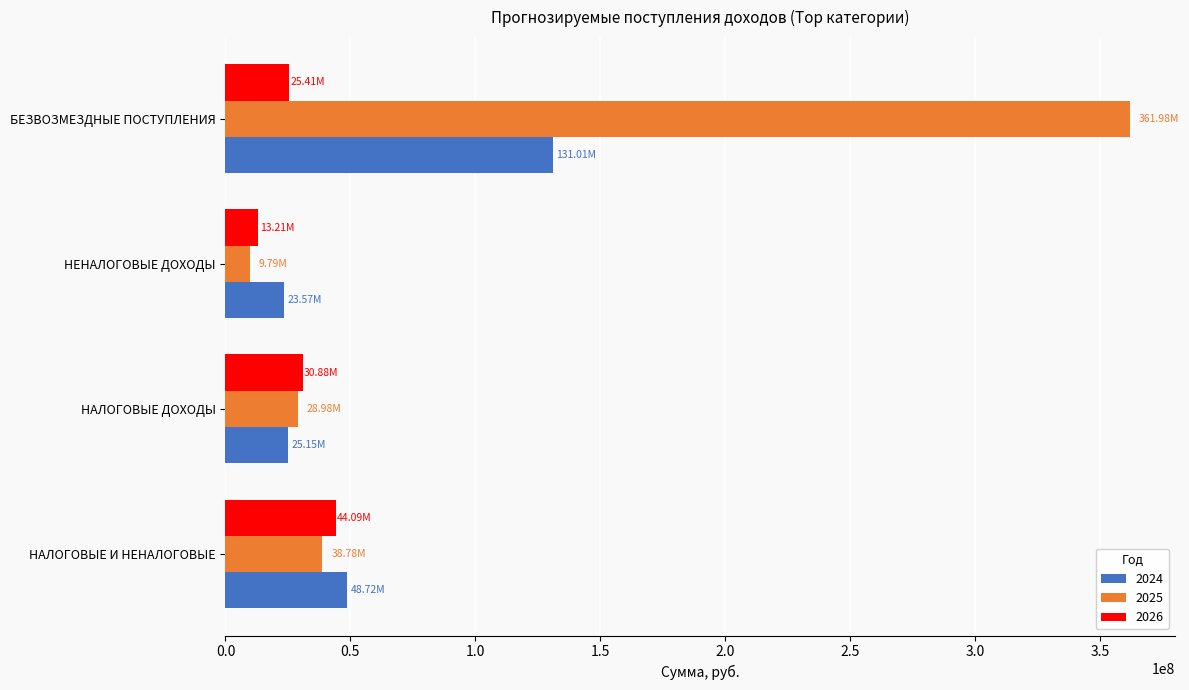

What is the spread (max minus min) of values at НАЛОГОВЫЕ И НЕНАЛОГОВЫЕ?

9945000